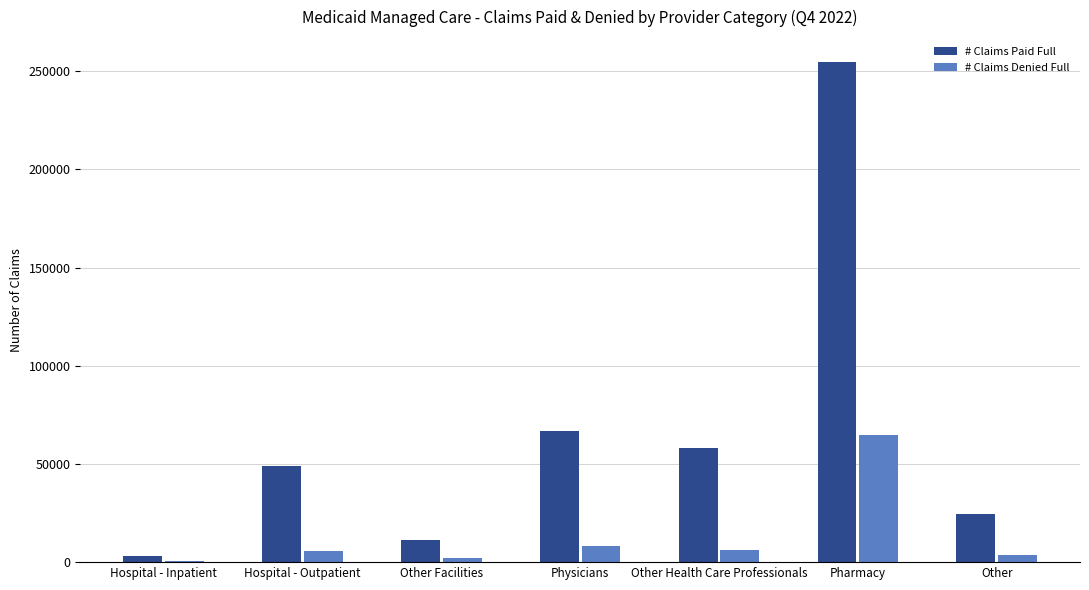

Is the value of # Claims Denied Full at Pharmacy greater than the value of # Claims Paid Full at Other Facilities?

Yes